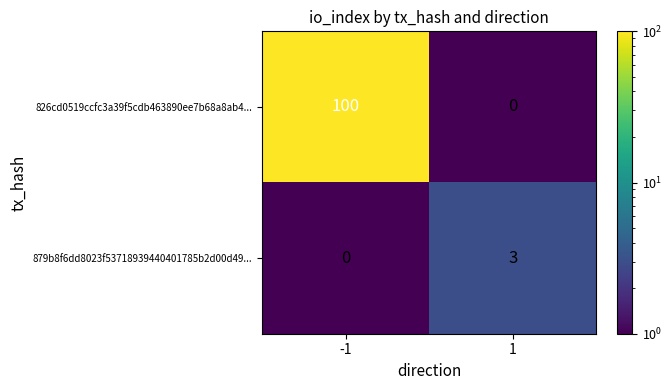

Count the number of data series in this chart.

2